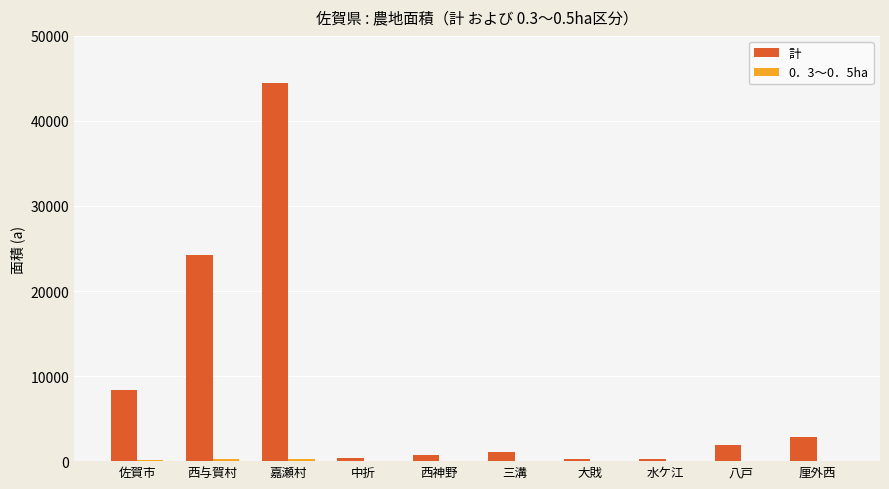

Which series has the largest total across all categories?

計